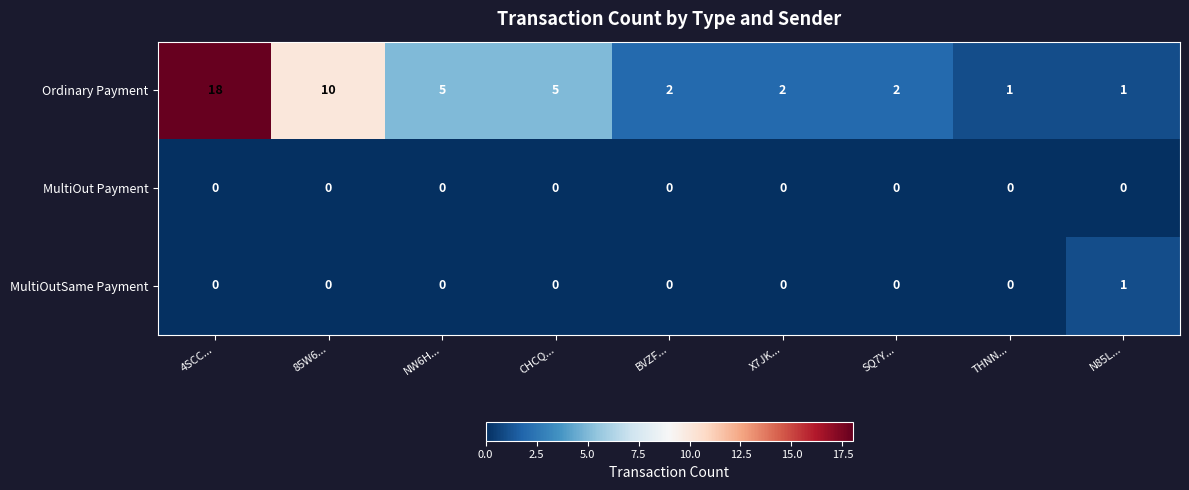

Reading left to right, extract all data points from this chart.

Ordinary Payment: 4SCC...=18	85W6...=10	NW6H...=5	CHCQ...=5	BVZF...=2	X7JK...=2	SQ7Y...=2	THNN...=1	N85L...=1
MultiOut Payment: 4SCC...=0	85W6...=0	NW6H...=0	CHCQ...=0	BVZF...=0	X7JK...=0	SQ7Y...=0	THNN...=0	N85L...=0
MultiOutSame Payment: 4SCC...=0	85W6...=0	NW6H...=0	CHCQ...=0	BVZF...=0	X7JK...=0	SQ7Y...=0	THNN...=0	N85L...=1